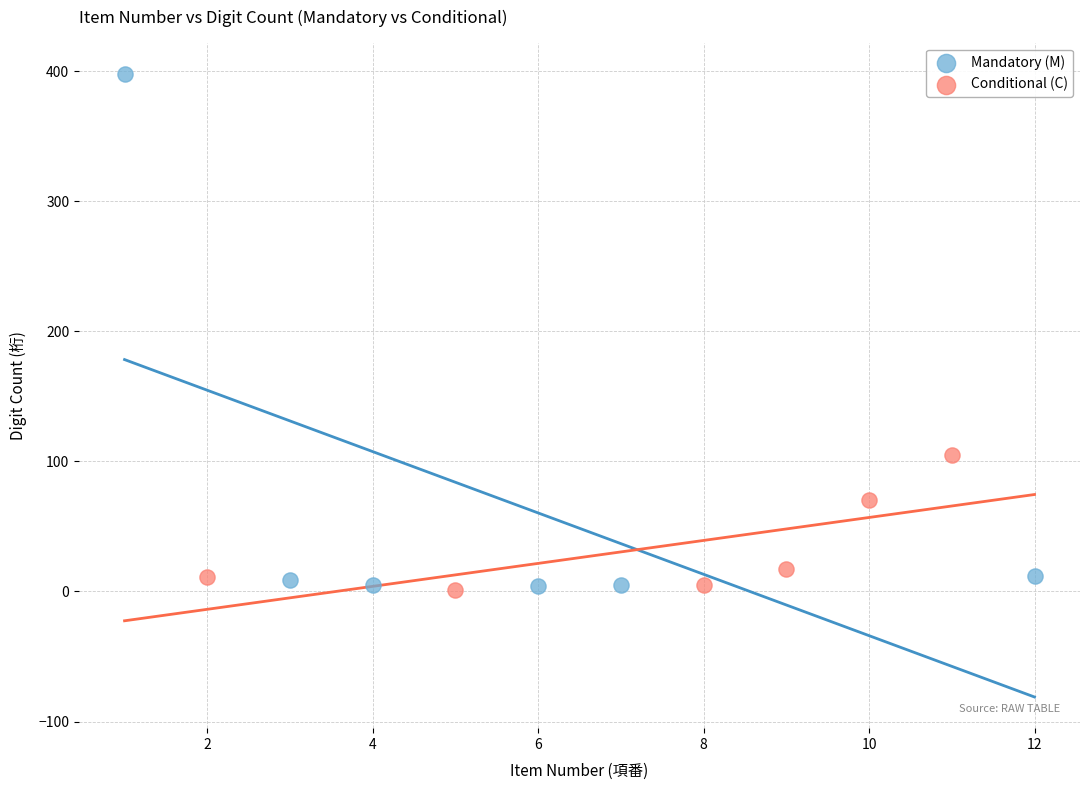

Which series contains the highest Y value?

Mandatory (M)